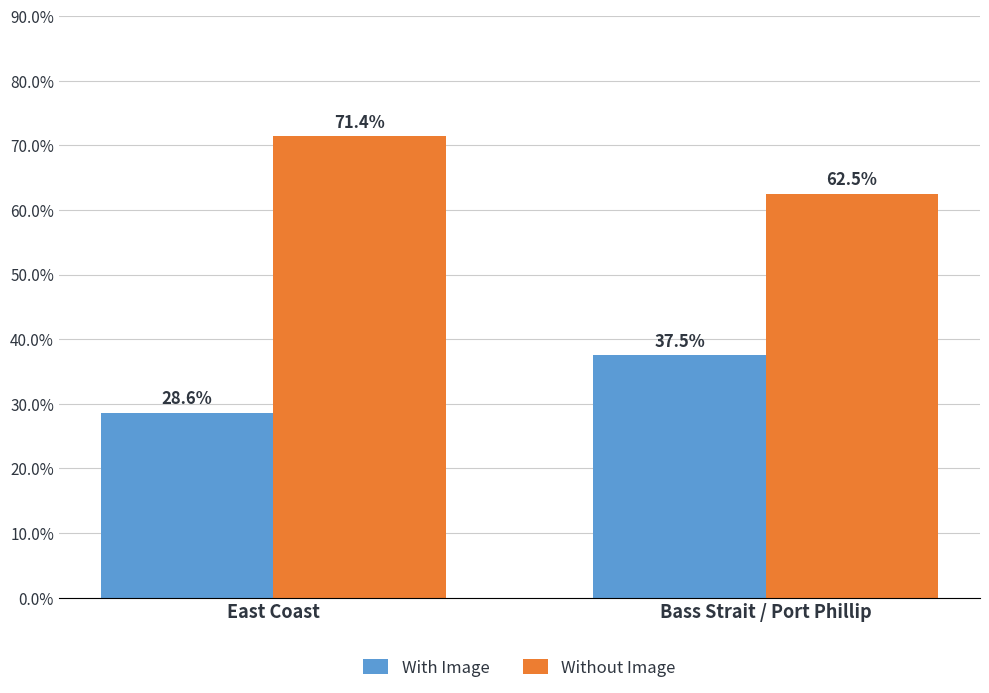

What is the approximate value of With Image at Bass Strait / Port Phillip?

37.5